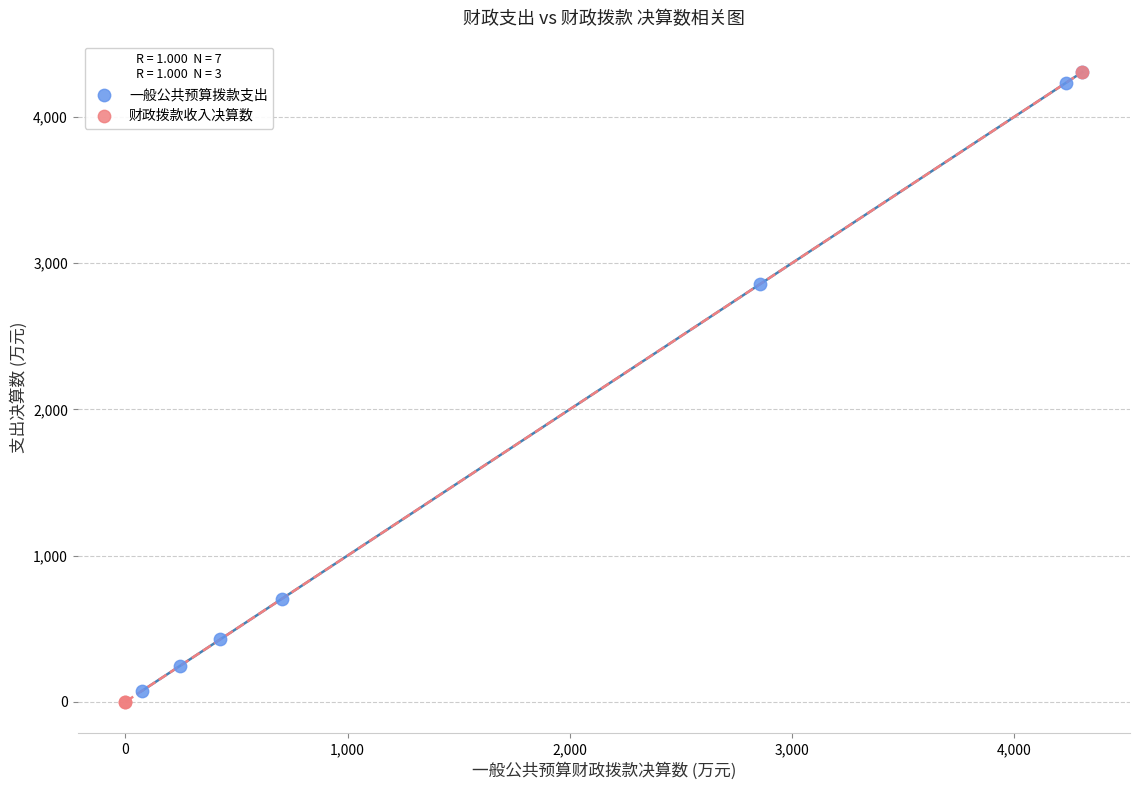

What are all the series names shown in the legend?

一般公共预算拨款支出, 财政拨款收入决算数